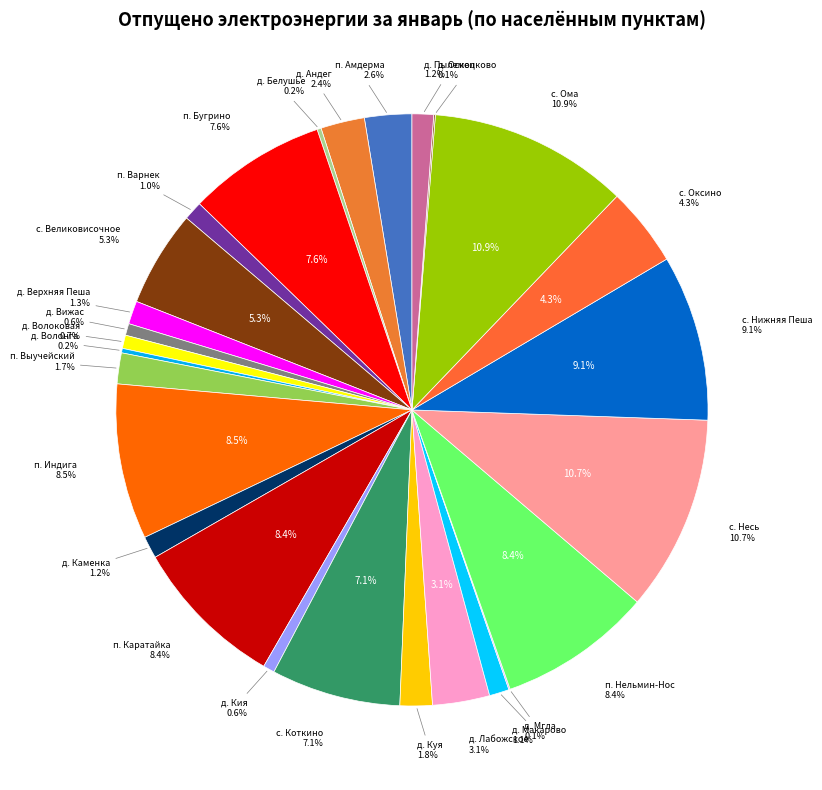

To the nearest percent, what is the combined percentage of д. Осколково and п. Бугрино?

8%